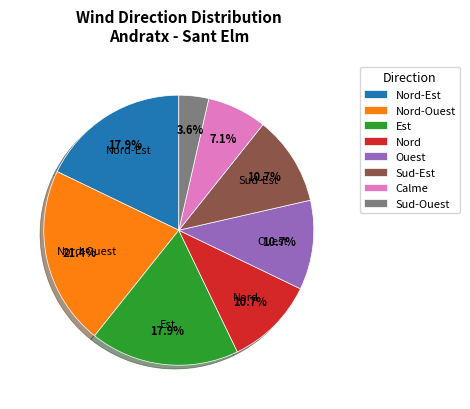

Do Nord-Est and Ouest together represent more than half of the pie?

No